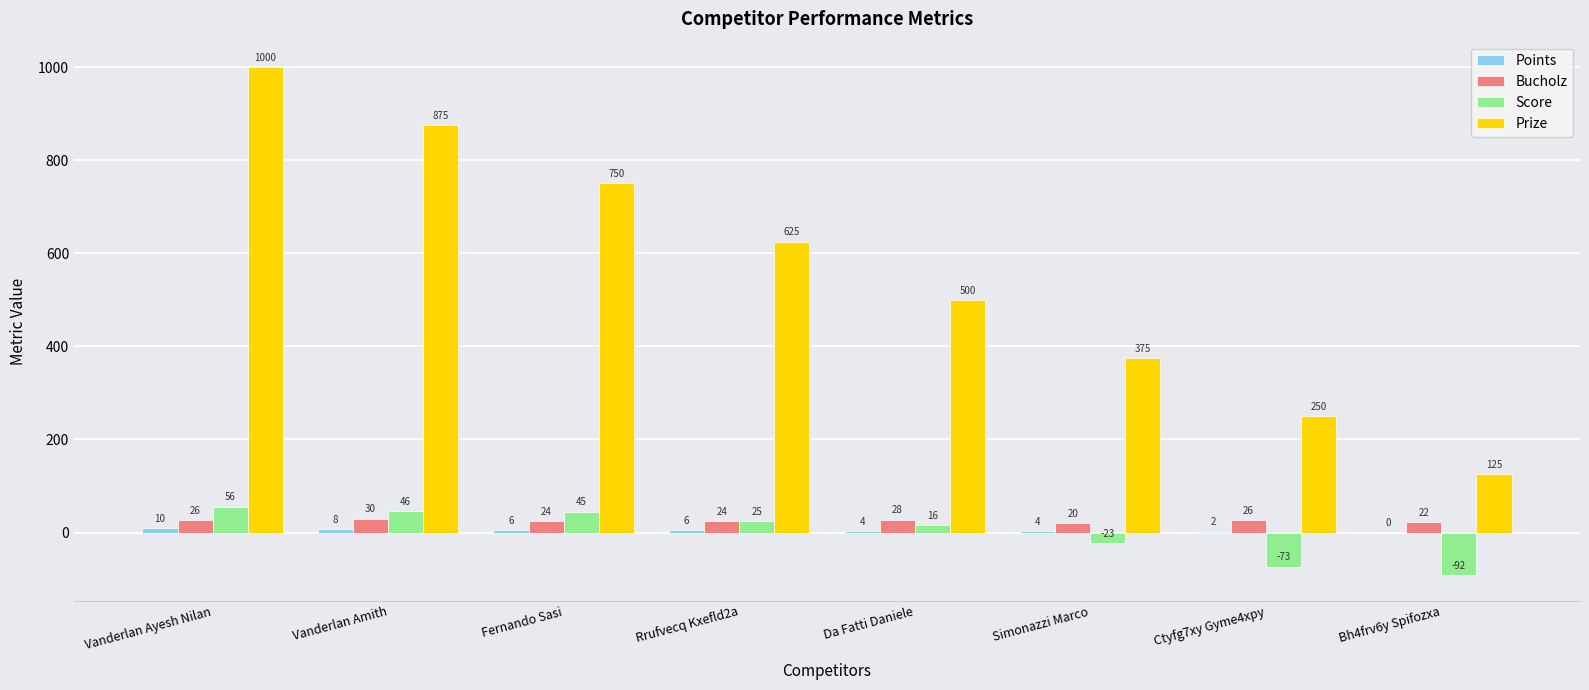

Between Vanderlan Amith and Rrufvecq Kxefld2a, which series saw the biggest shift?

Prize